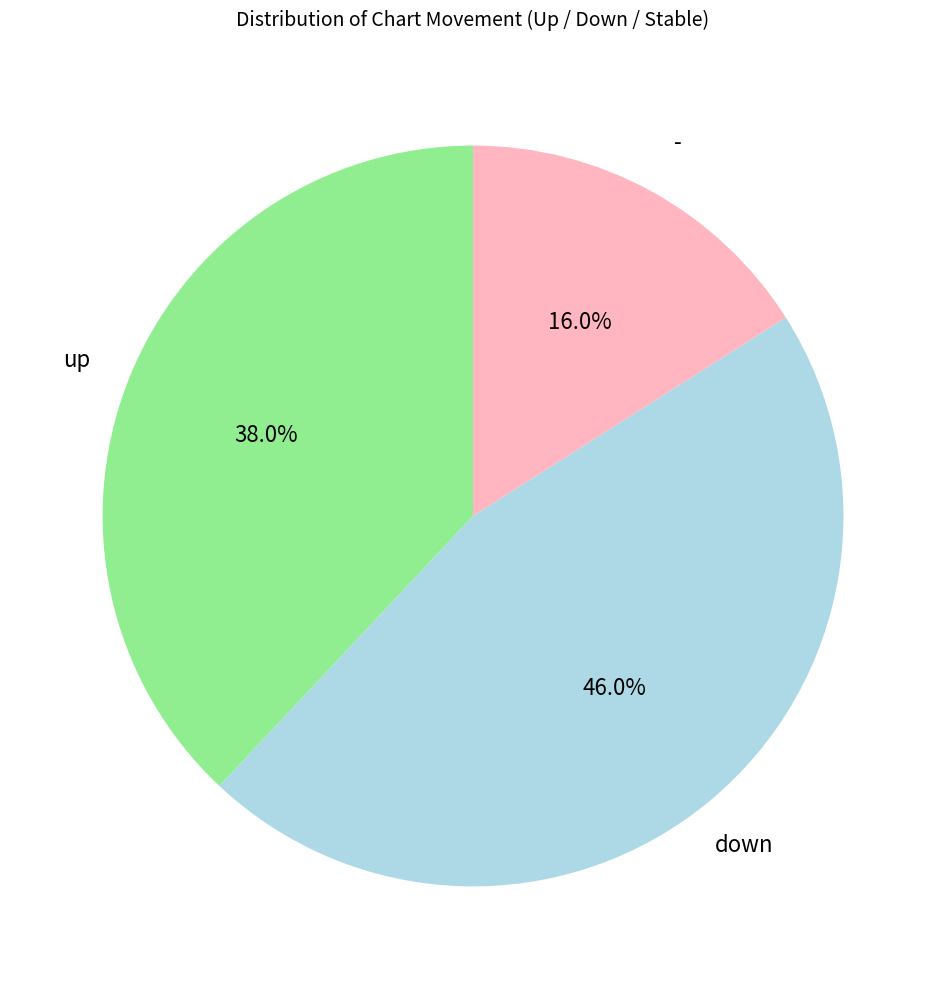

Is there a majority slice in this chart?

No